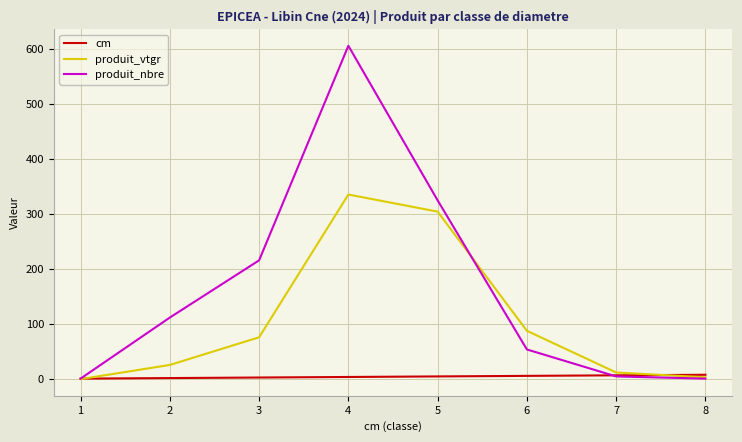

What is the minimum value for produit_nbre?

1.0